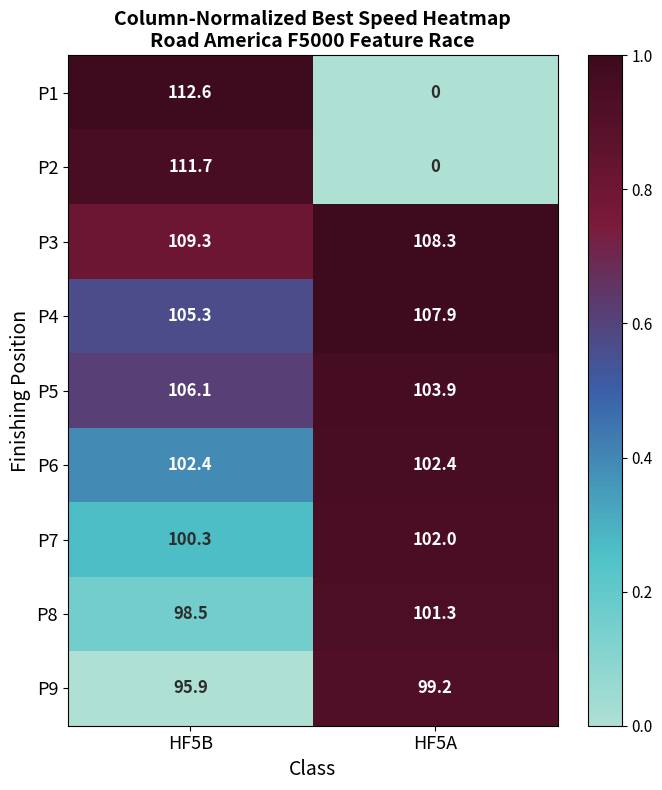

List the series in order of their peak value, highest first.

P1, P2, P3, P4, P5, P6, P7, P8, P9